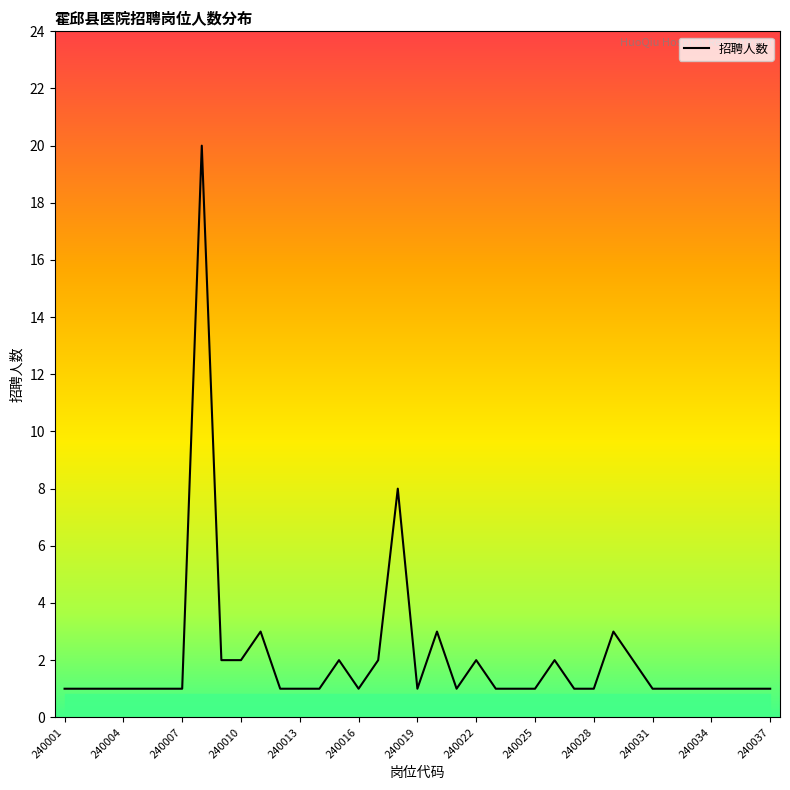

What is the maximum value shown in the chart?

20